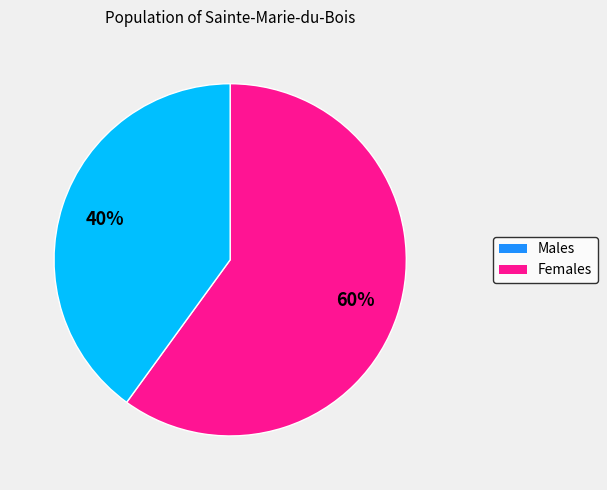

Does any single category account for the majority?

Yes